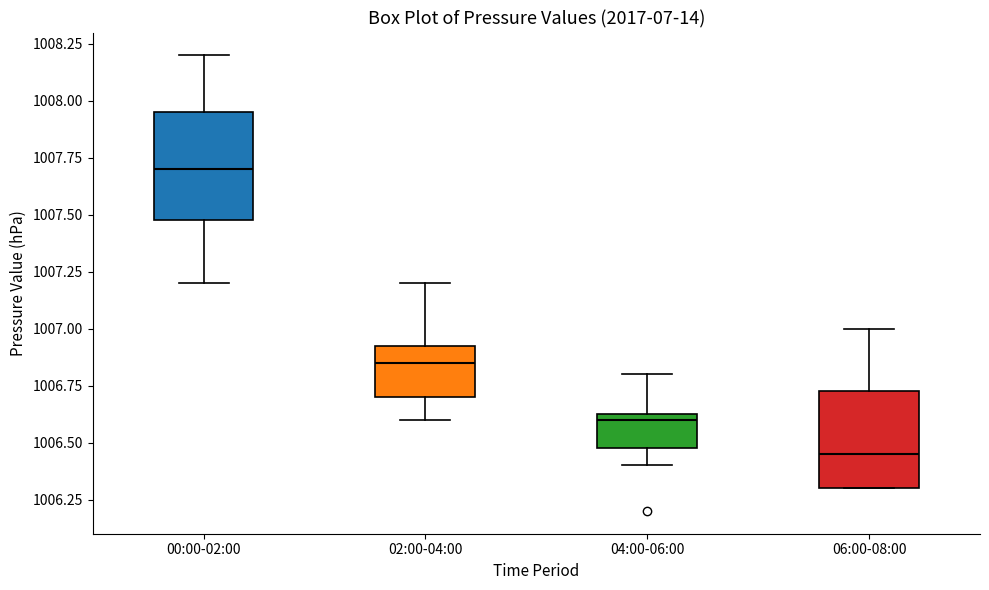

Reading left to right, read every box against the y-axis: the position of its median line, the range the box covers, and the ends of its whiskers. The values are not printed on the chart, so give them approximately, as read against the axis.

00:00-02:00: median 1007.70, box 1007.50 to 1007.95, whiskers 1007.20 to 1008.20
02:00-04:00: median 1006.85, box 1006.70 to 1006.95, whiskers 1006.60 to 1007.20
04:00-06:00: median 1006.60, box 1006.50 to 1006.65, whiskers 1006.40 to 1006.80
06:00-08:00: median 1006.45, box 1006.30 to 1006.75, whiskers 1006.30 to 1007.00